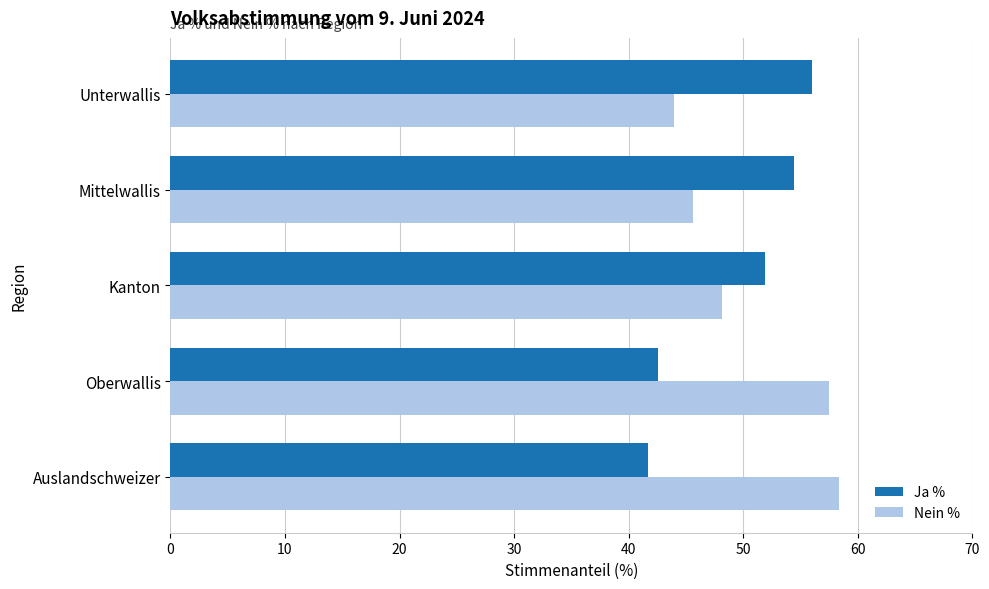

What are all the series names shown in the legend?

Ja %, Nein %